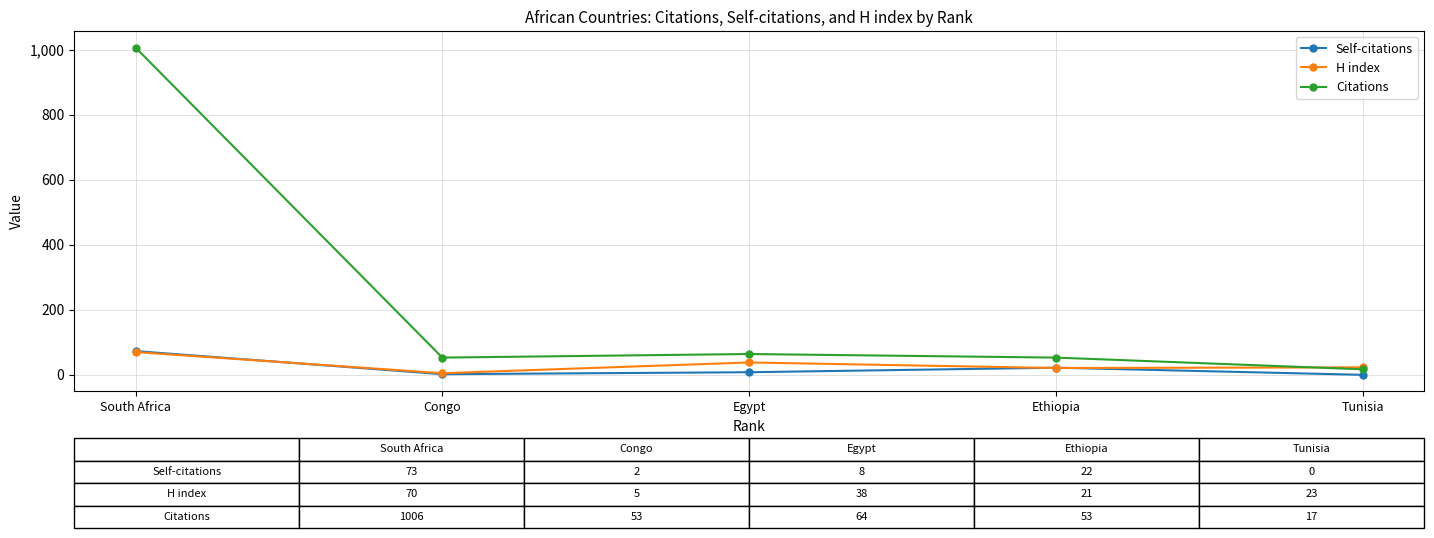

Is it true that Self-citations equals 0 at Tunisia?

True